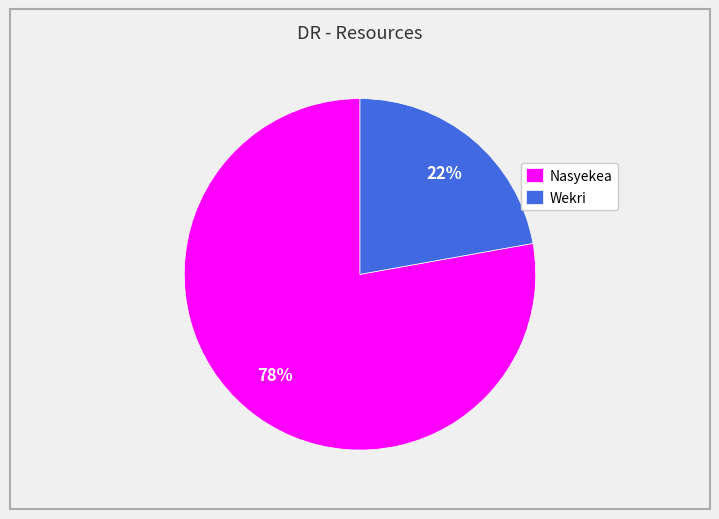

To the nearest percent, what percentage of the pie is Nasyekea?

78%